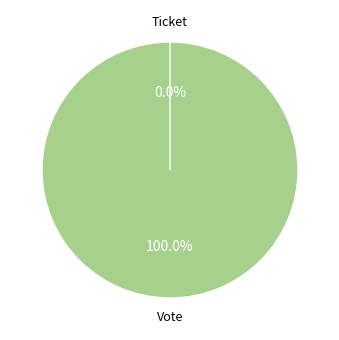

To the nearest percent, what is the difference between the largest and smallest slice percentages?

100%